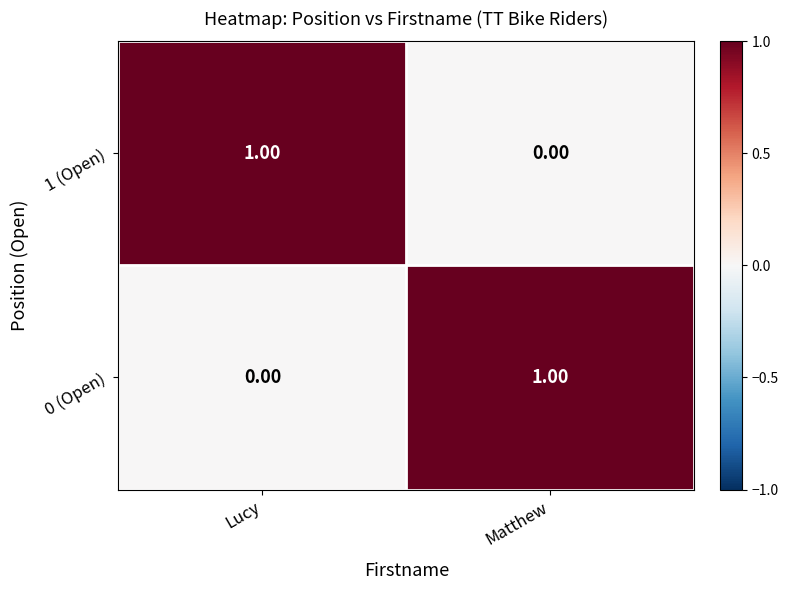

At which label does 0 (Open) reach its peak?

Matthew